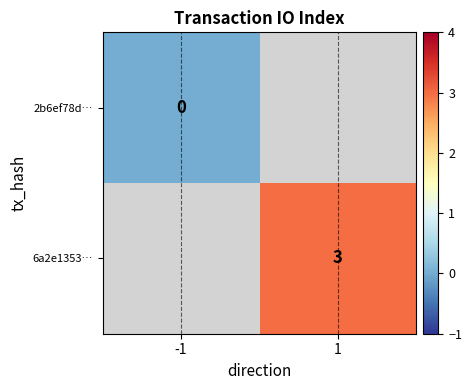

Is it true that 6a2e1353… equals 4 at 1?

False